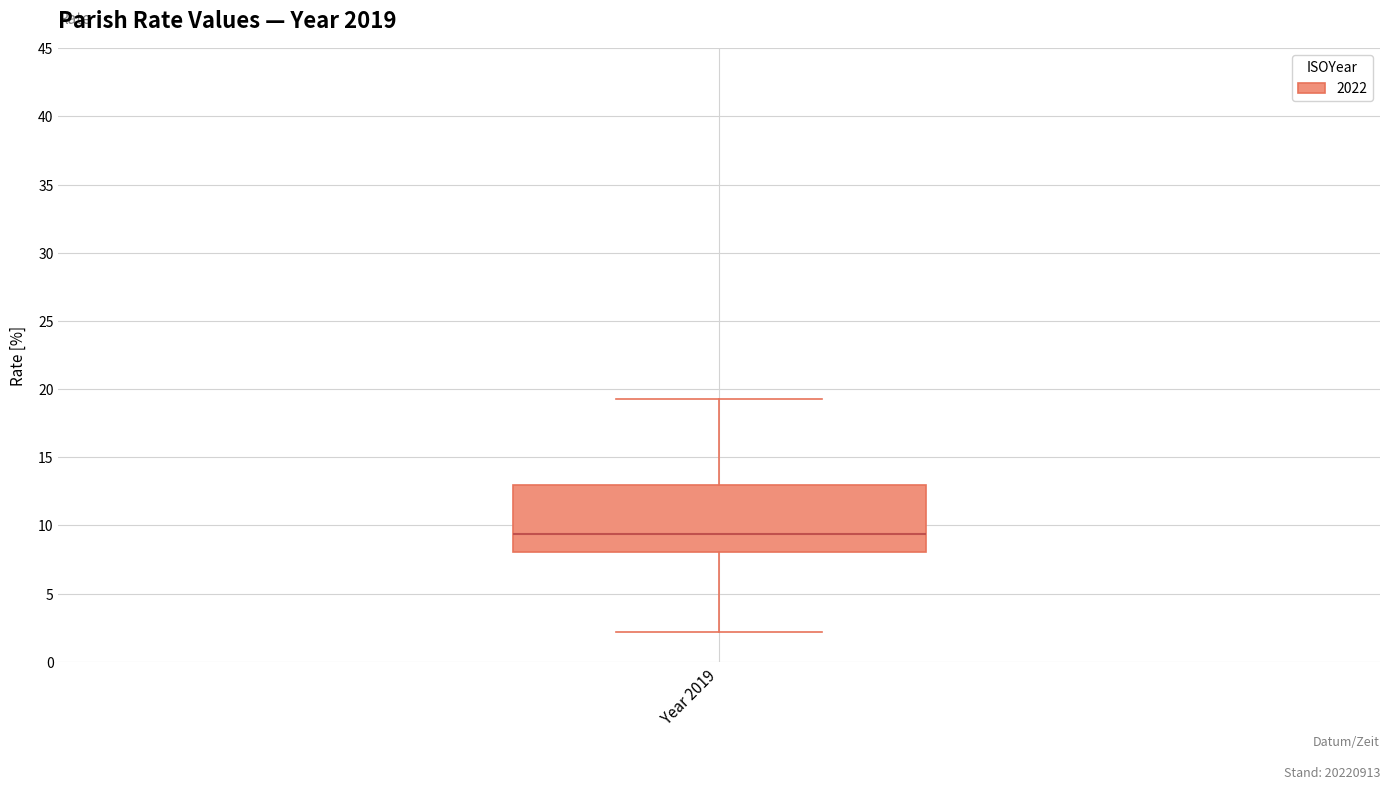

Read this box plot against the y-axis: the position of the median line, the range covered by the box, and the ends of both whiskers. The values are not printed on the chart, so give them approximately, as read against the axis.

median 9.5, box 8.0 to 13.0, whiskers 2.0 to 19.5